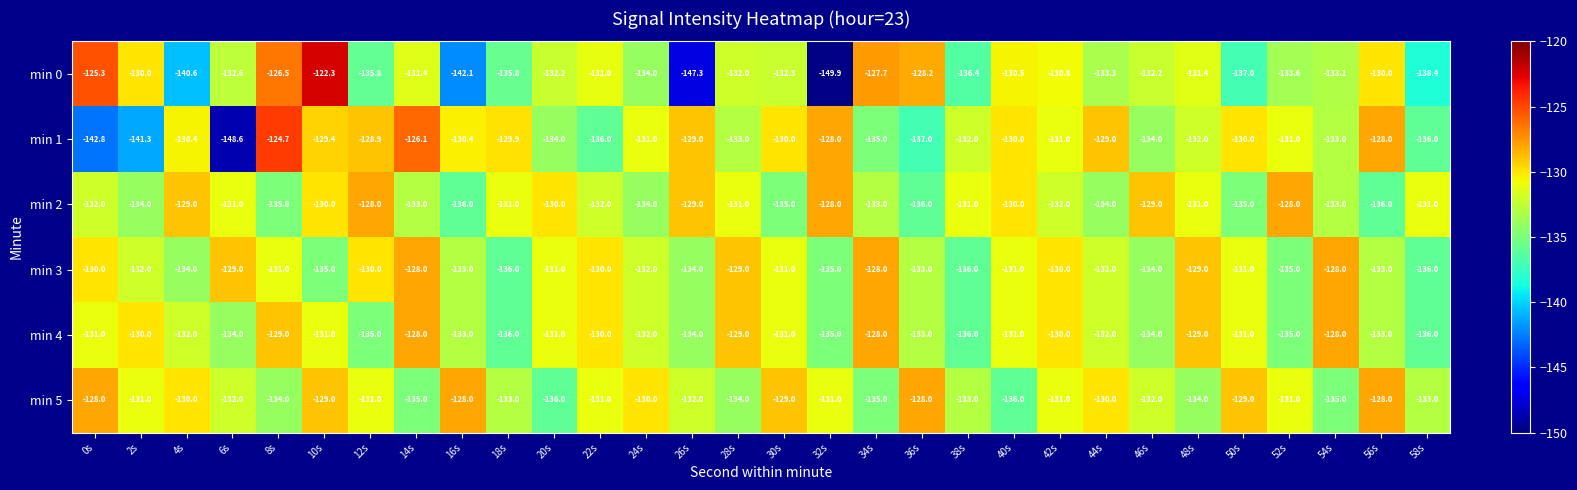

What is the difference between the maximum and minimum values in the min 2 series?

8.0